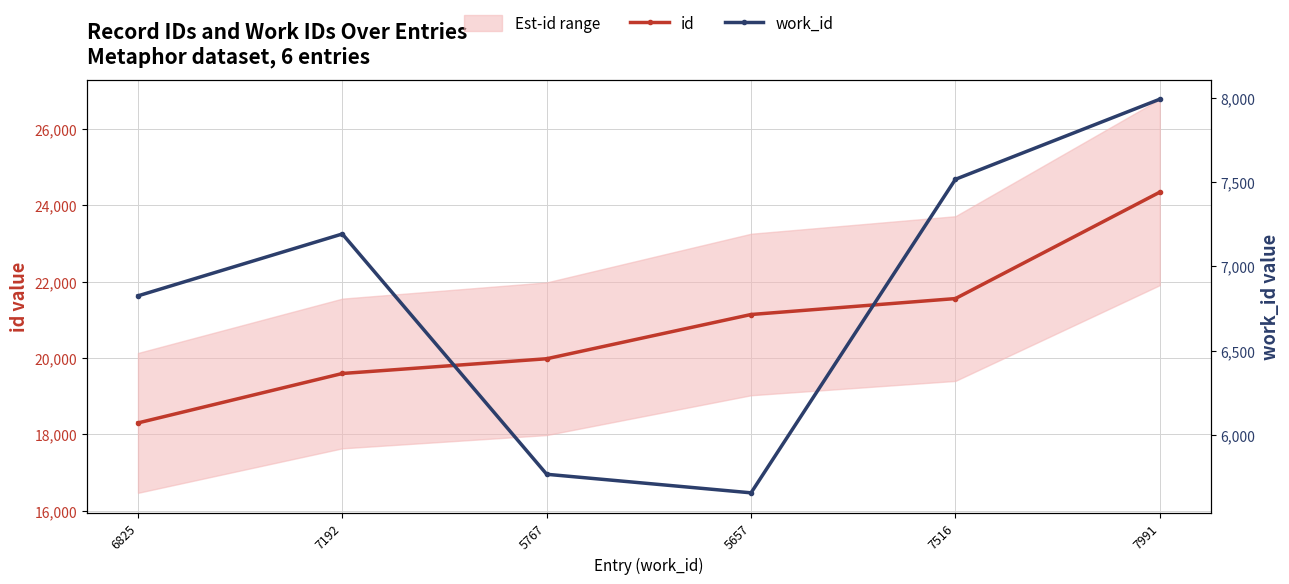

Reading left to right, extract all data points from this chart.

id: 18302	19596	19982	21140	21557	24342
work_id: 6825	7192	5767	5657	7516	7991